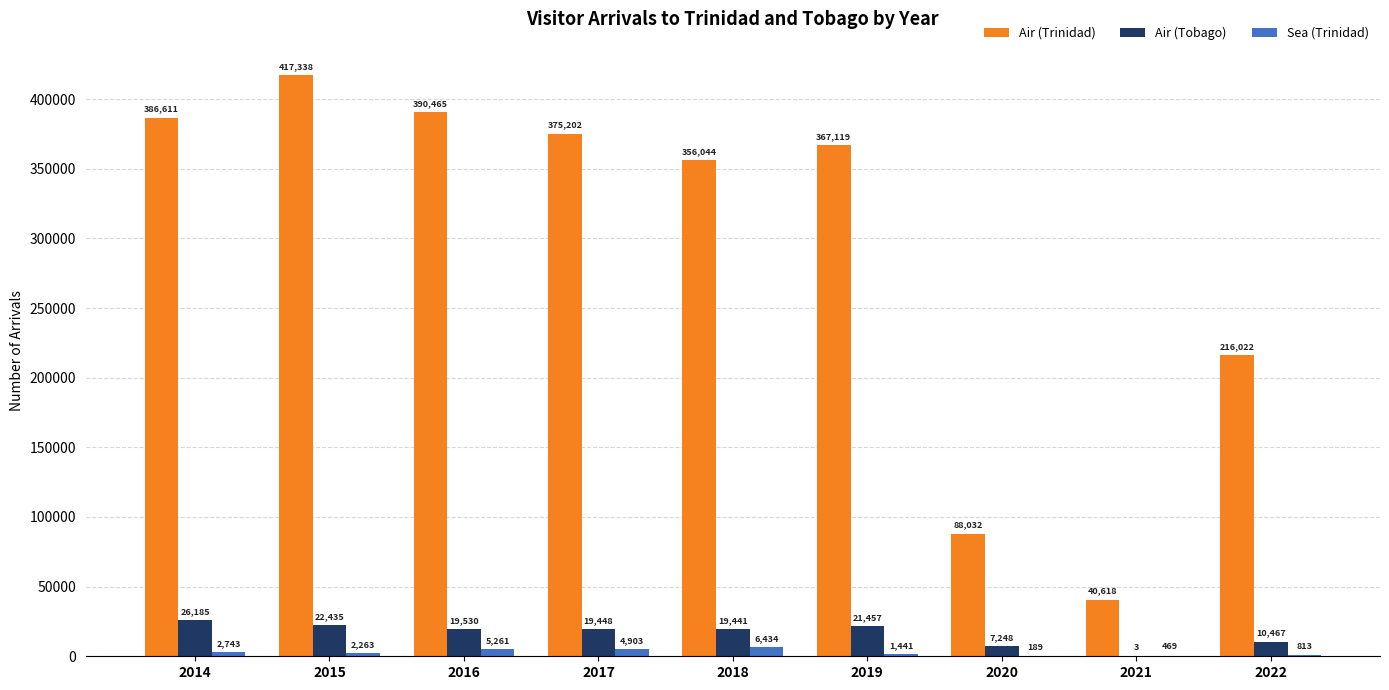

What is the sum of the Air (Trinidad) values at 2018 and 2020?

444076